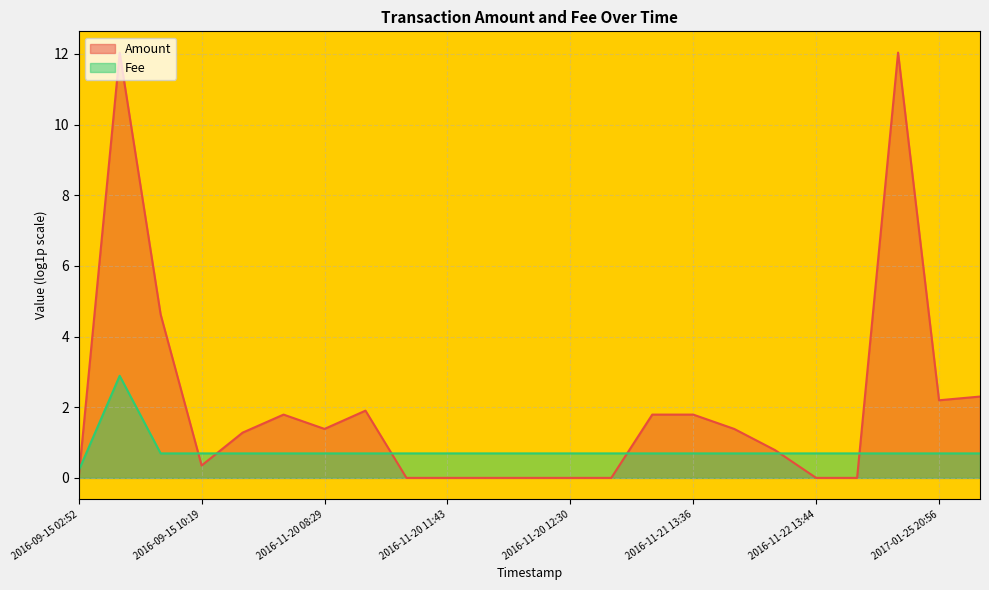

Reading right to left, extract all data points from this chart.

0.7	0.7	0.7	0.7	0.7	0.7	0.7	0.7	0.7	0.7	0.7	0.7	0.7	0.7	0.7	0.7	0.7	0.7	0.7	0.7	0.7	2.9	0.2